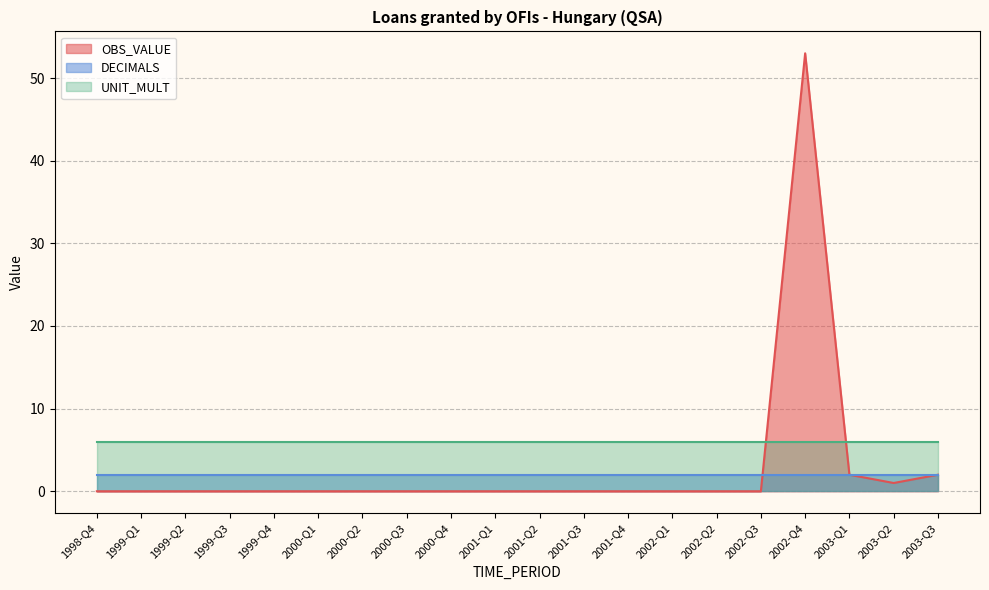

True or false: DECIMALS and UNIT_MULT intersect in this chart.

False